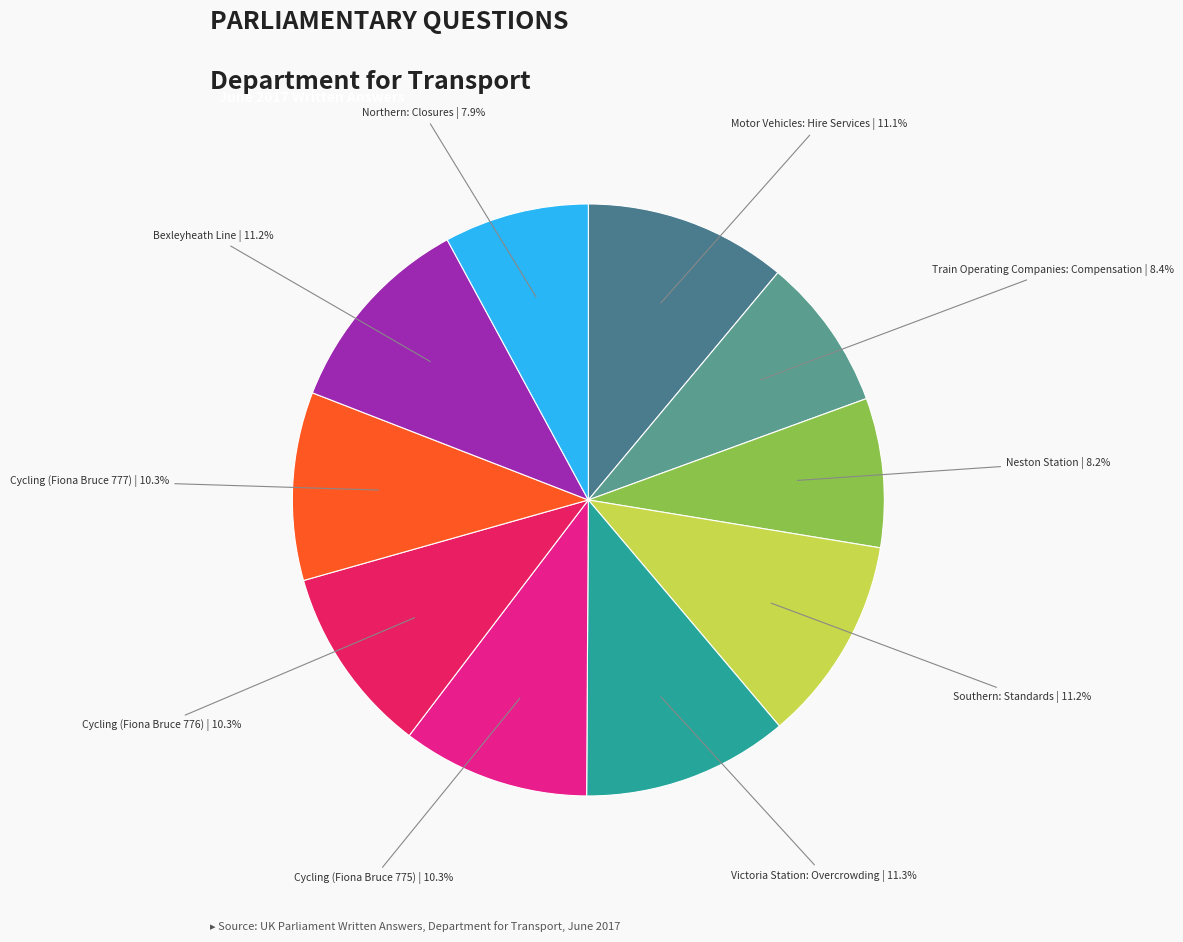

To the nearest percent, what portion does Victoria Station: Overcrowding represent?

11%